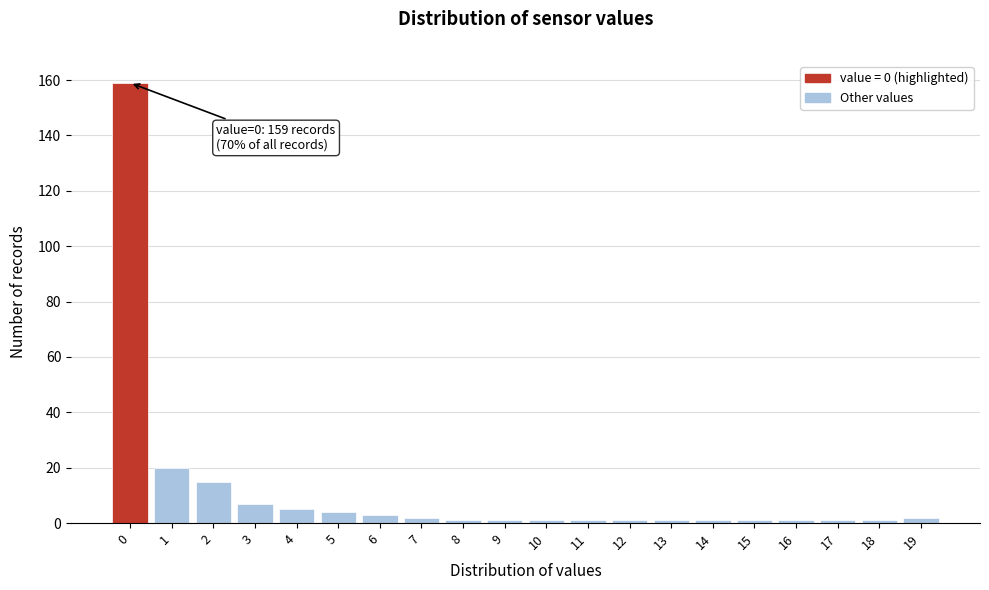

Reading left to right, transcribe all the data shown in this chart.

159	20	15	7	5	4	3	2	1	1	1	1	1	1	1	1	1	1	1	2